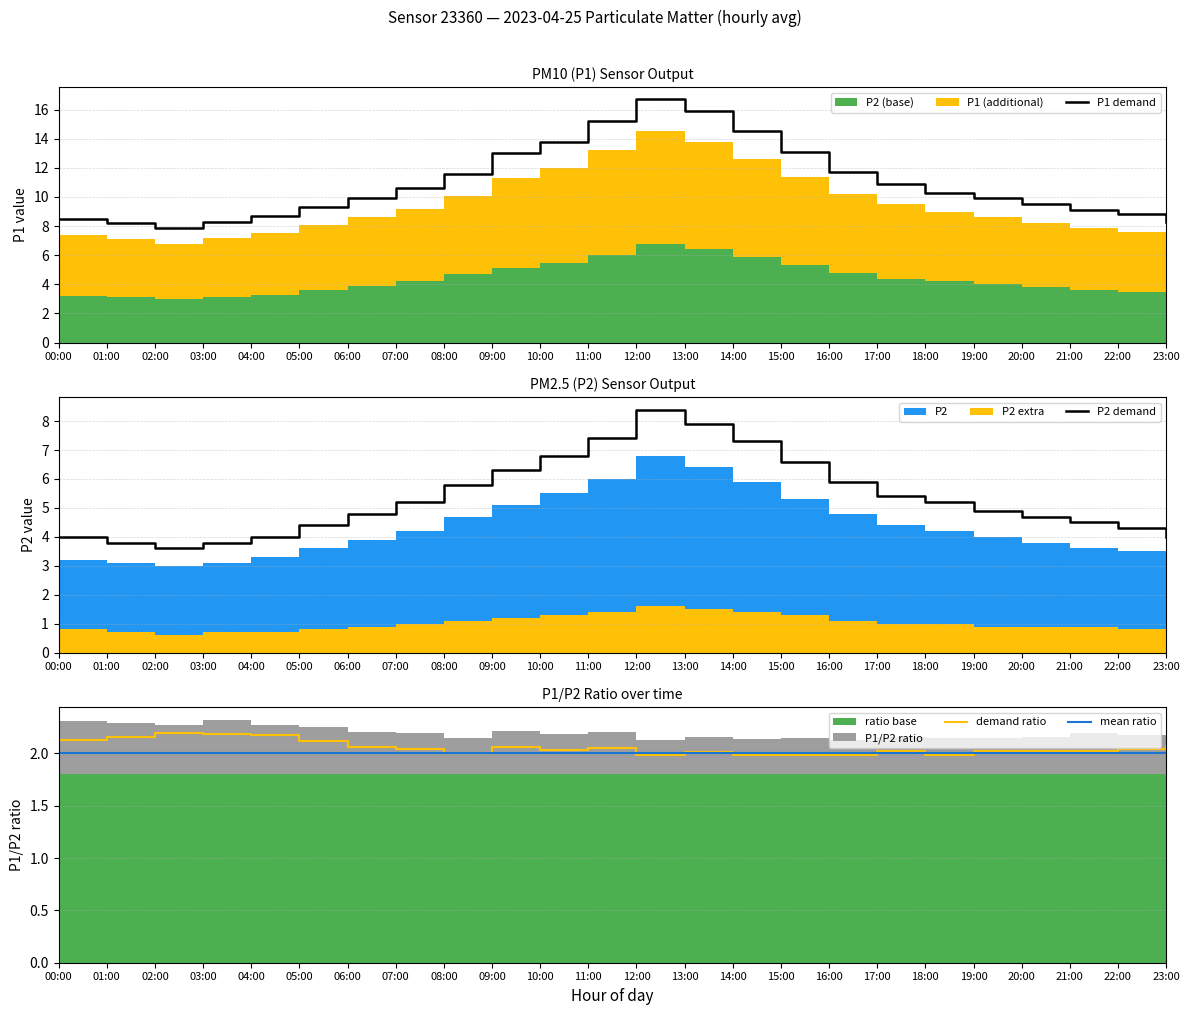

What is the value of the P2 demand point at the 19th from the left?

5.2